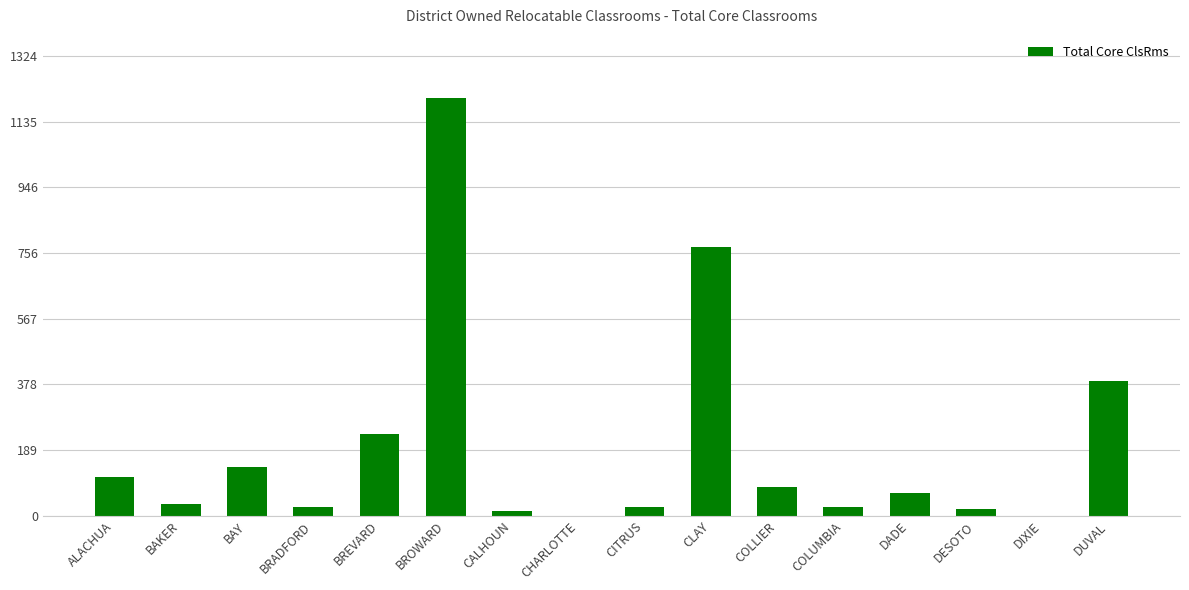

What is the sum of all values?

3137